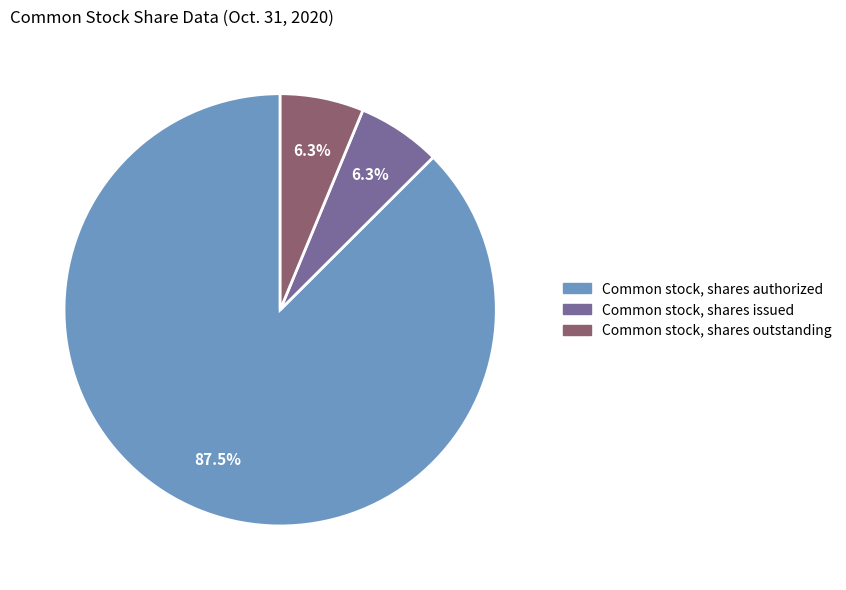

Which slice is the largest?

Common stock, shares authorized